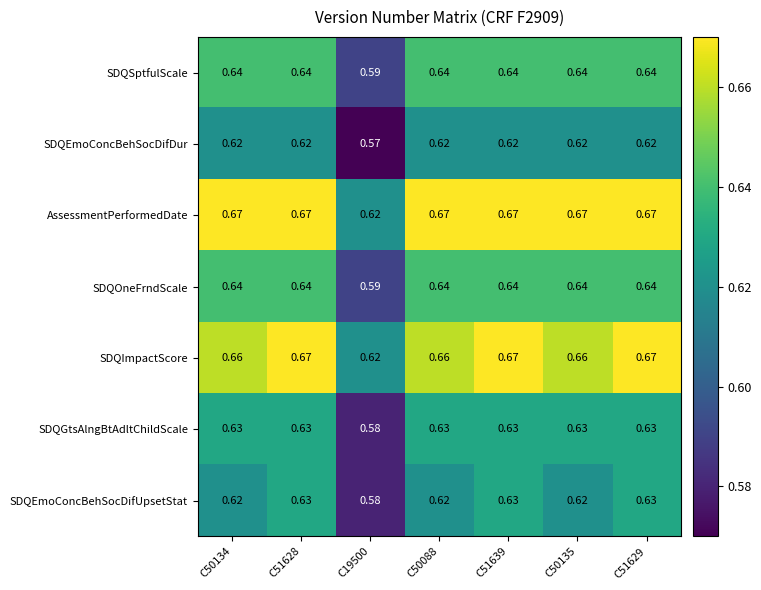

Which series has the largest total across all categories?

SDQOneFrndScale